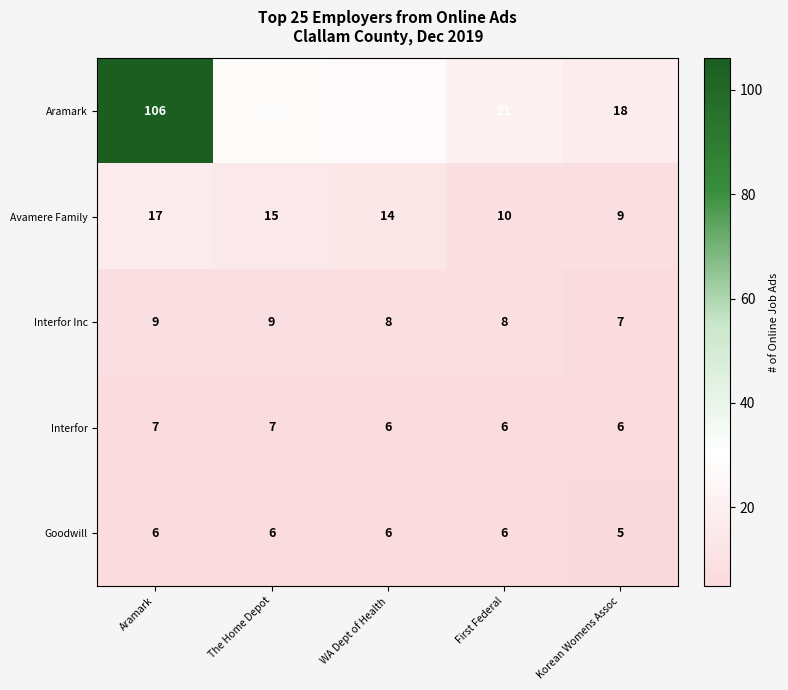

Between Aramark and The Home Depot, which series saw the biggest shift?

Aramark